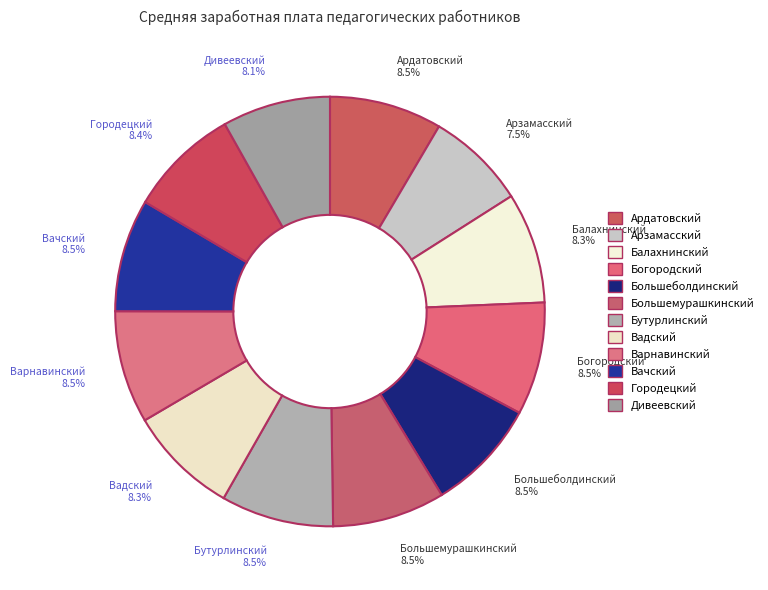

To the nearest percent, what is the combined percentage of Большеболдинский and Городецкий?

17%